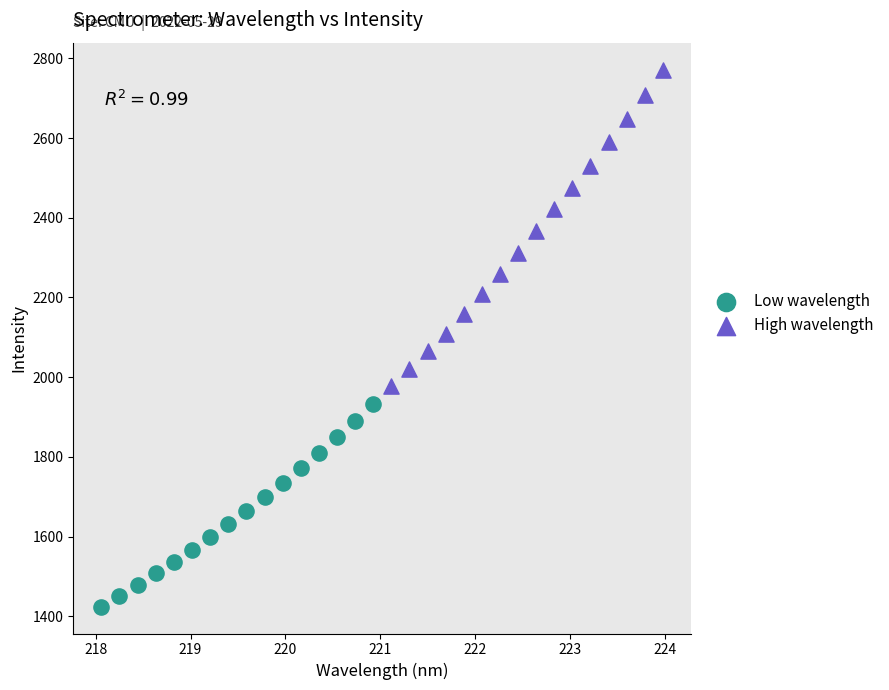

Which series reaches the maximum Y coordinate?

High wavelength